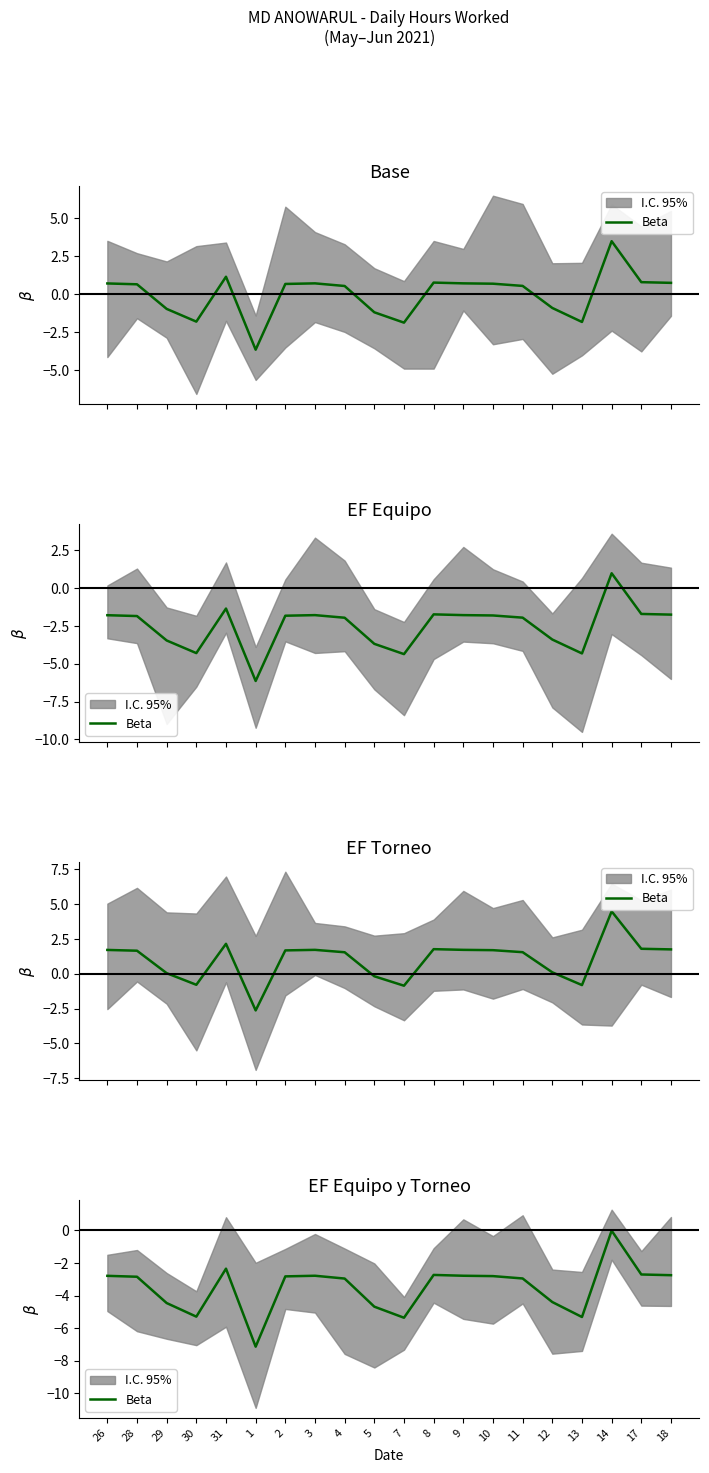

At which category does the data reach its first local valley?

30